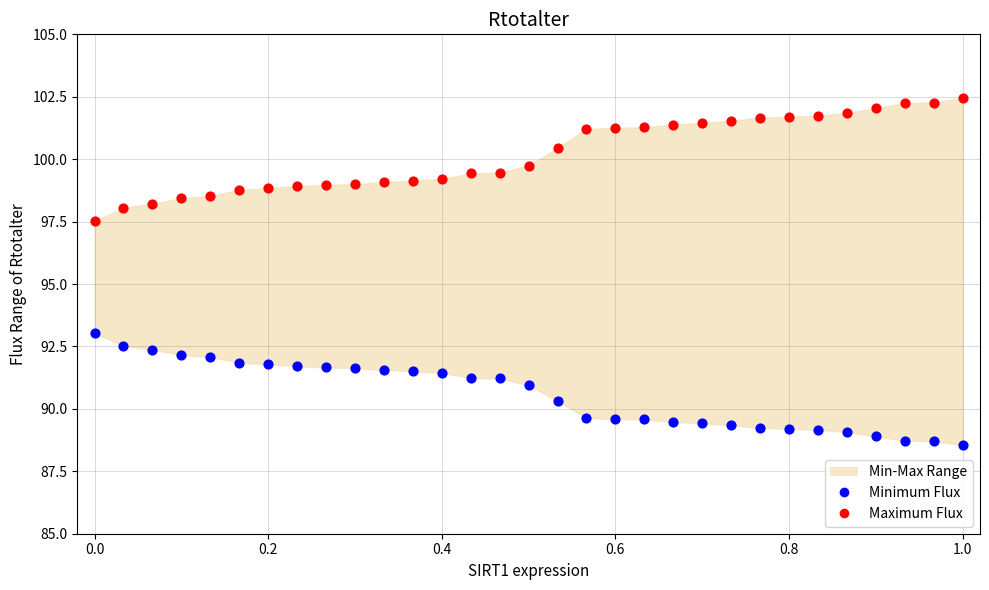

Which series contains the lowest Y value?

Minimum Flux